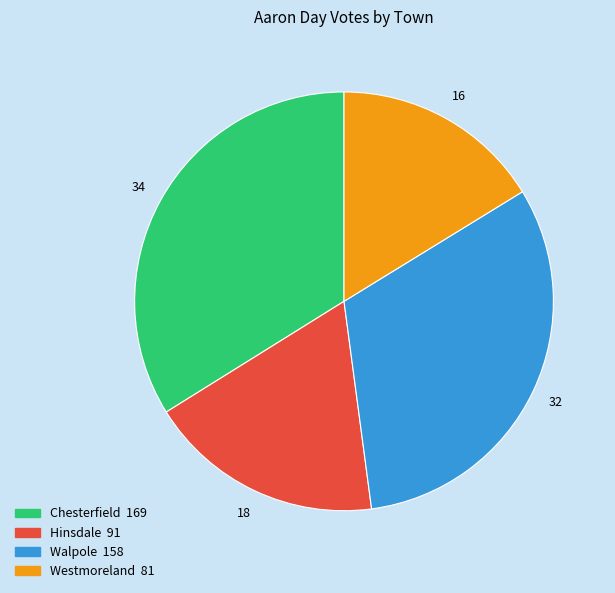

True or false: Walpole accounts for 39% of the total.

False